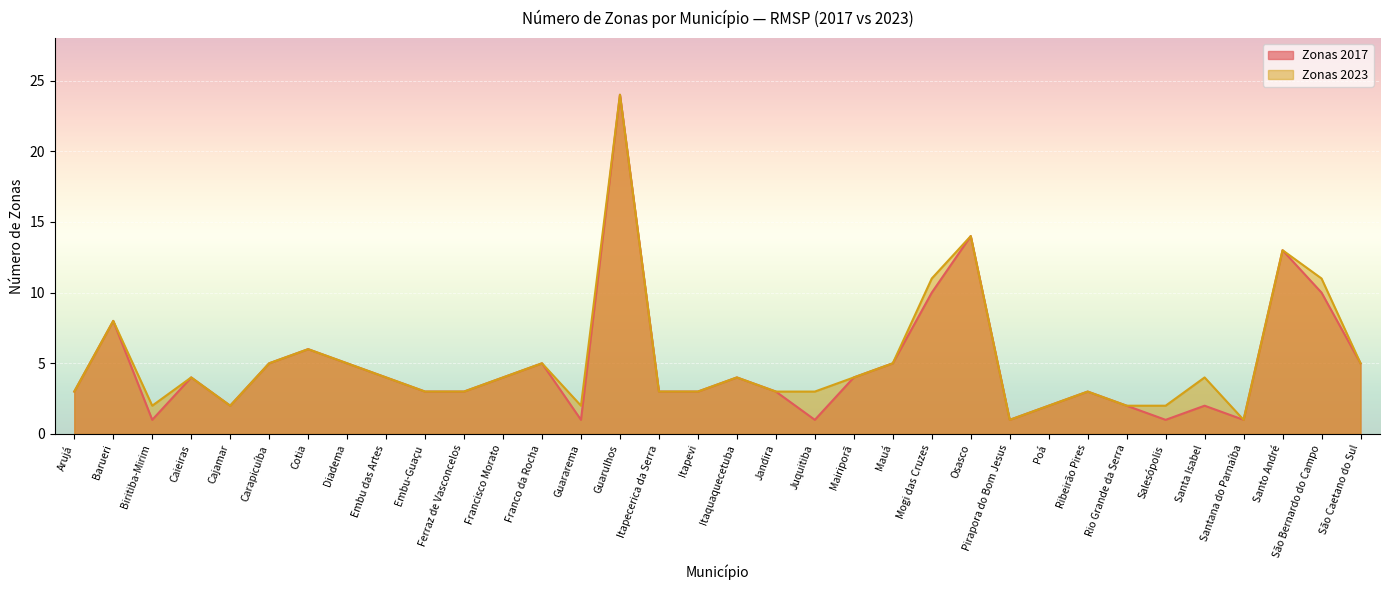

What is the spread (max minus min) of values at Juquitiba?

2